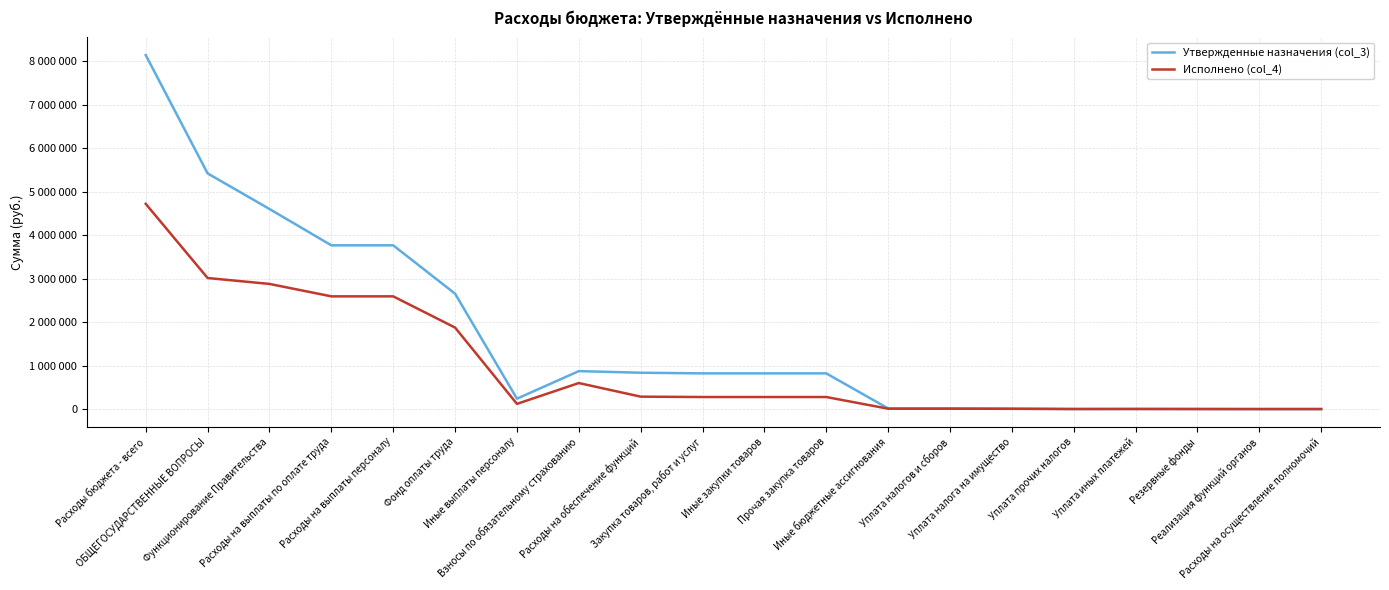

What is the value of the Исполнено (col_4) point at the 1st from the left?

4716973.4